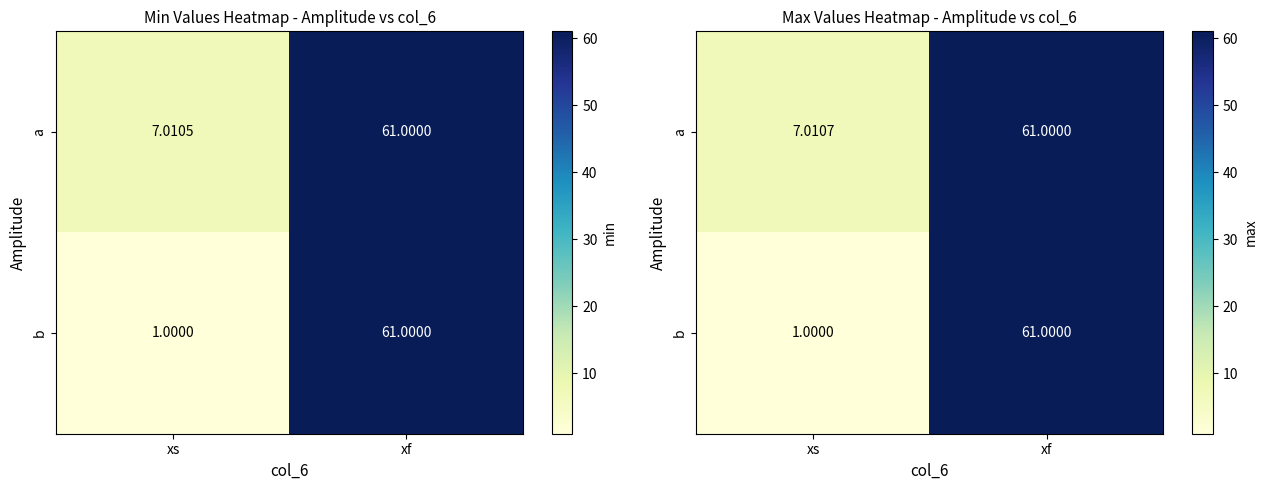

Which series has the largest total across all categories?

a